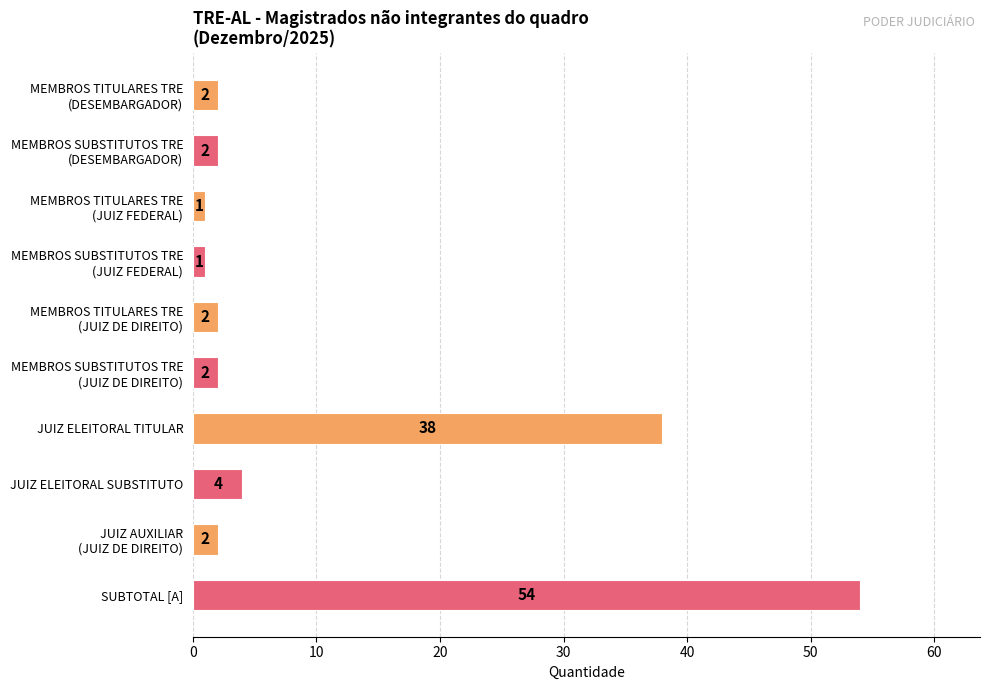

What is the average value?

11